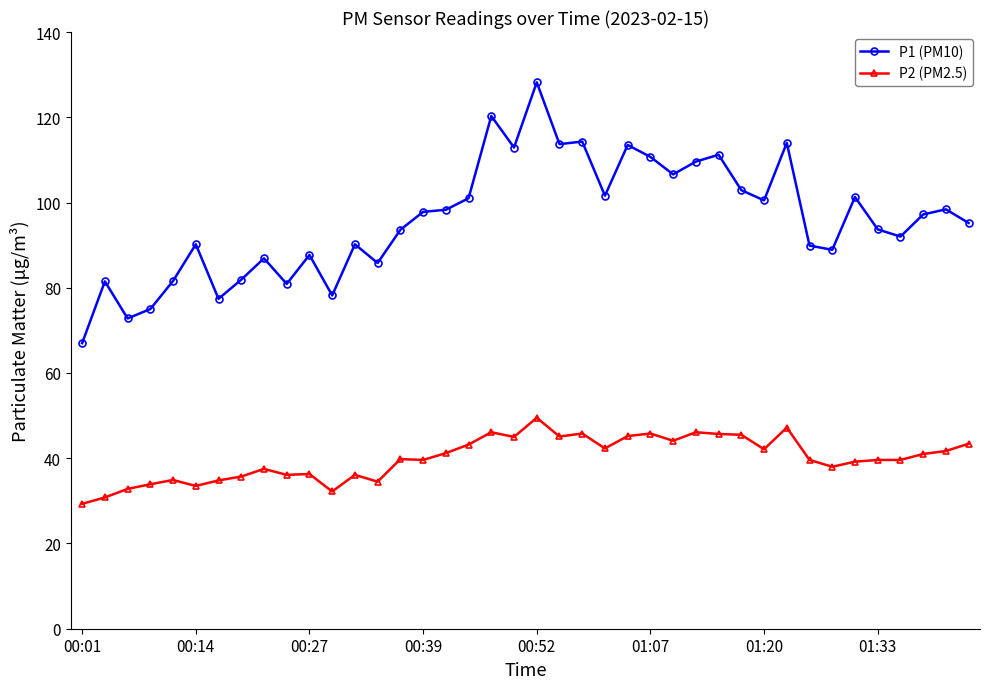

How many categories are shown in the chart?

40